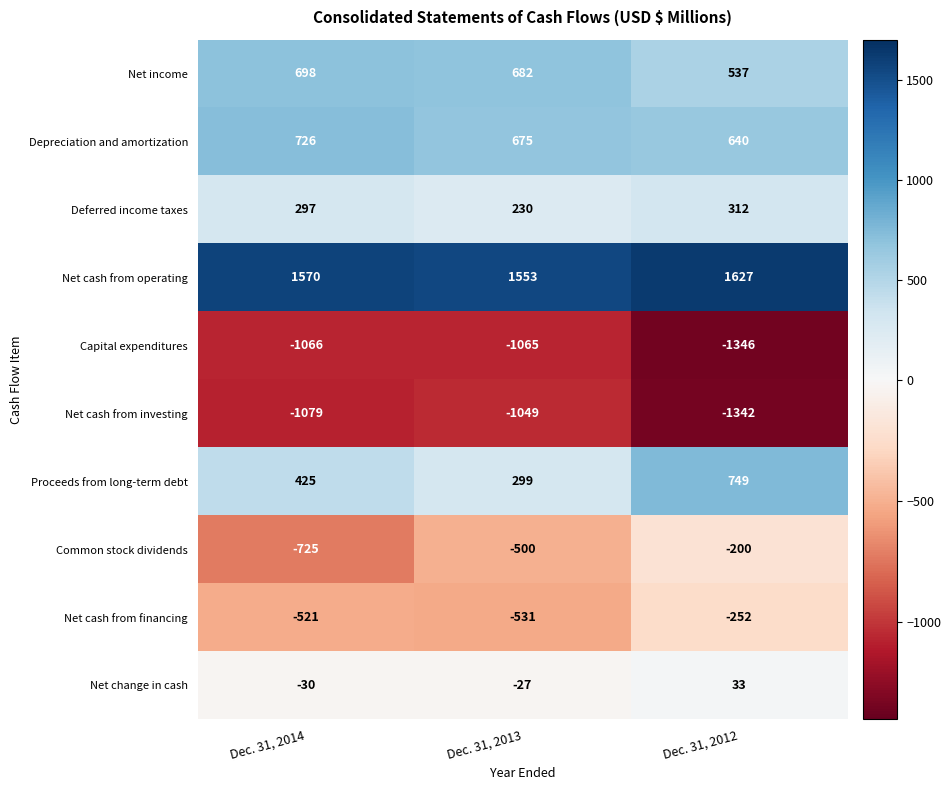

The Net cash from investing series shows -262 at Dec. 31, 2013. True or false?

False